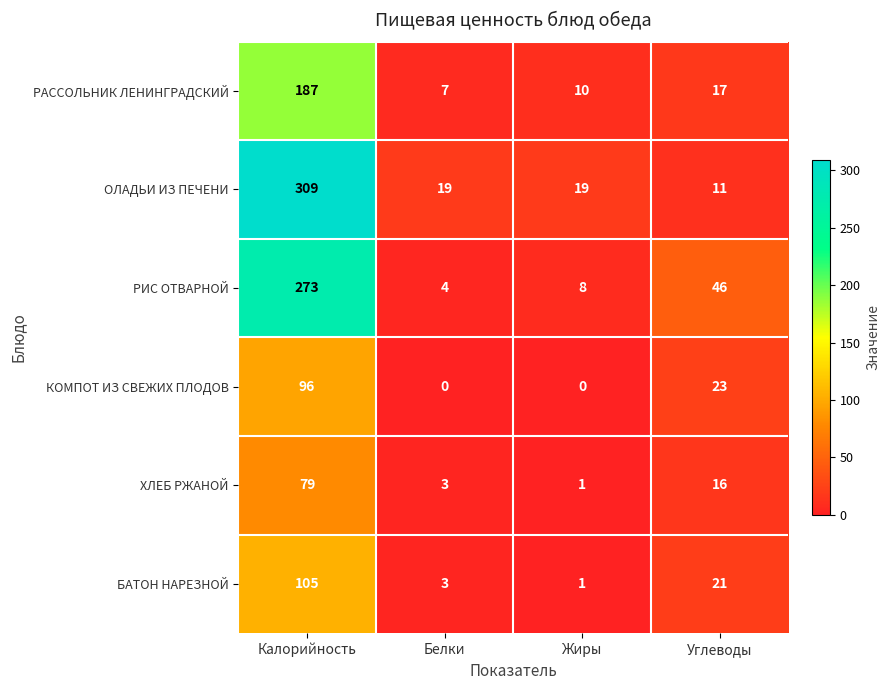

Where is РИС ОТВАРНОЙ nearest to the value 138?

Углеводы